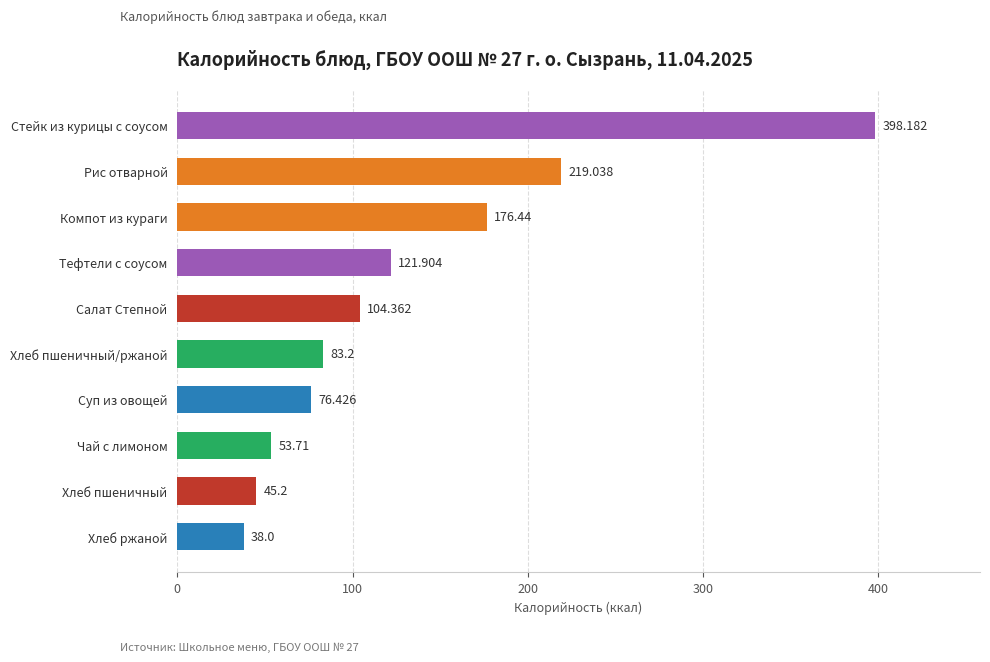

Where is the data nearest to the value 218?

Рис отварной